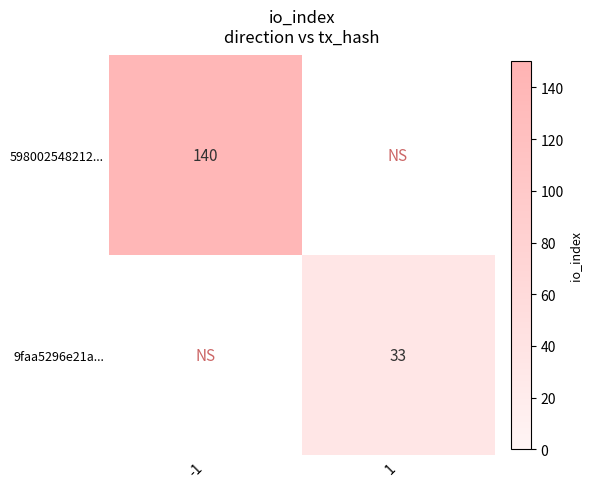

The value of 9faa5296e21a... at 1 is 18. True or false?

False